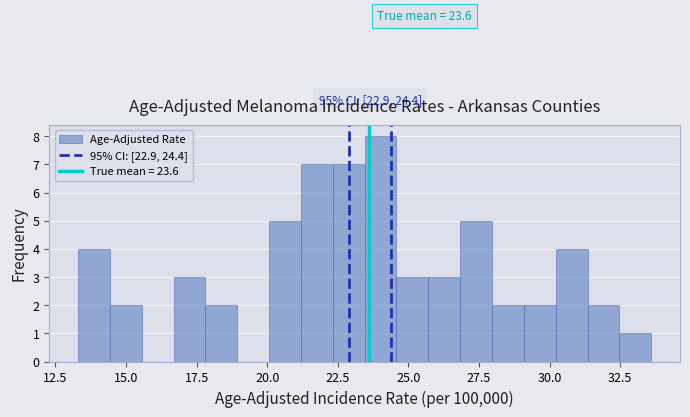

Around what value on the x-axis is the tallest bar? Give the approximate position of its centre, as read against the axis.

24.0